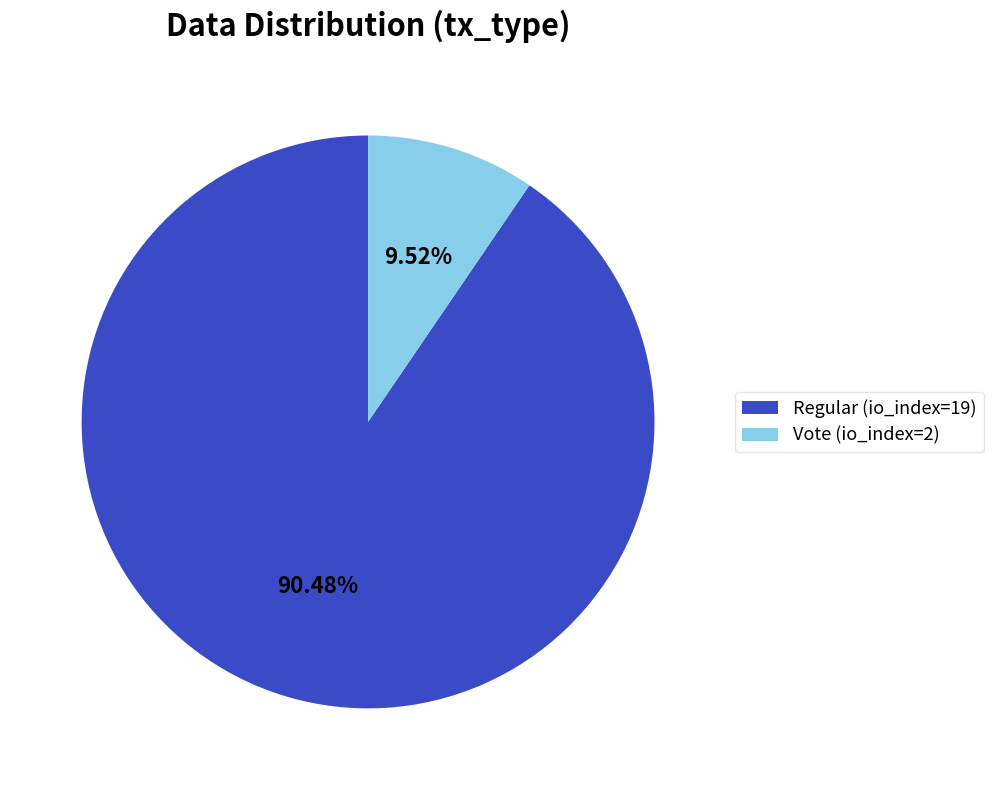

To the nearest percent, what percentage of the pie is Regular (io_index=19)?

90%